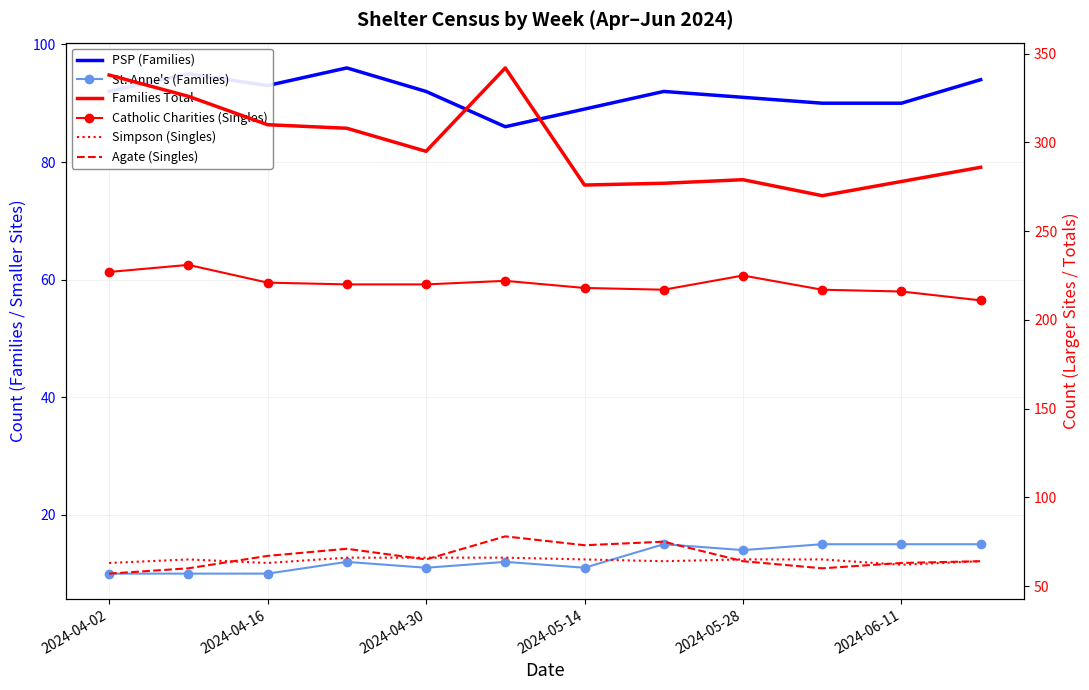

Reading left to right, list all the values displayed in this chart.

PSP (Families): 92	95	93	96	92	86	89	92	91	90	90	94
St. Anne's (Families): 10	10	10	12	11	12	11	15	14	15	15	15
Families Total: 338	326	310	308	295	342	276	277	279	270	278	286
Catholic Charities (Singles): 227	231	221	220	220	222	218	217	225	217	216	211
Simpson (Singles): 63	65	63	66	66	66	65	64	65	65	62	64
Agate (Singles): 57	60	67	71	65	78	73	75	64	60	63	64